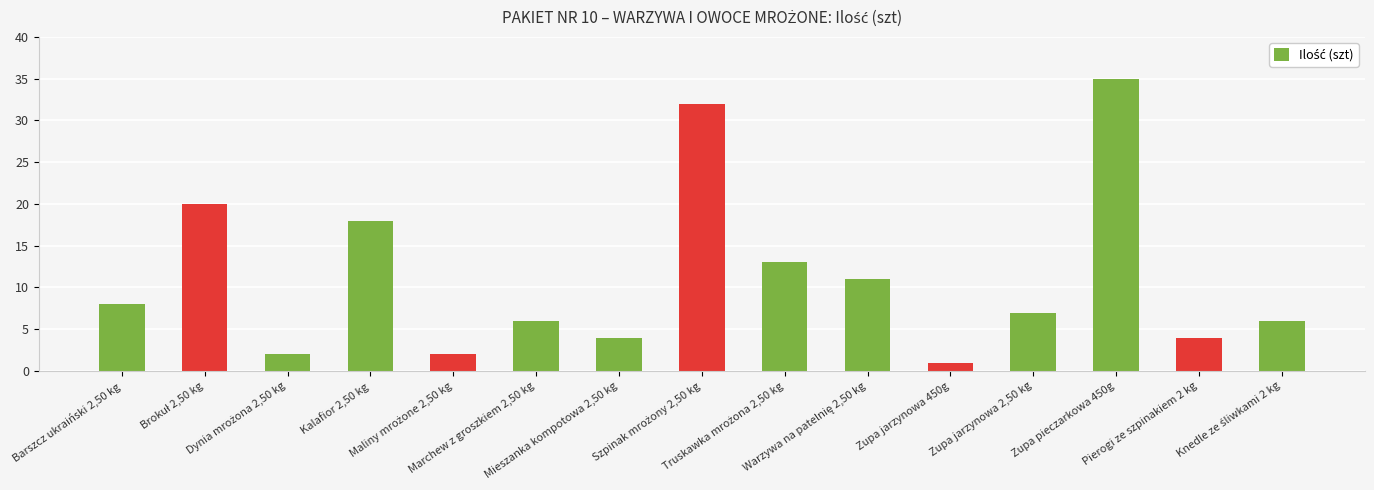

What is the change in value from Zupa pieczarkowa 450g to Pierogi ze szpinakiem 2 kg?

-31